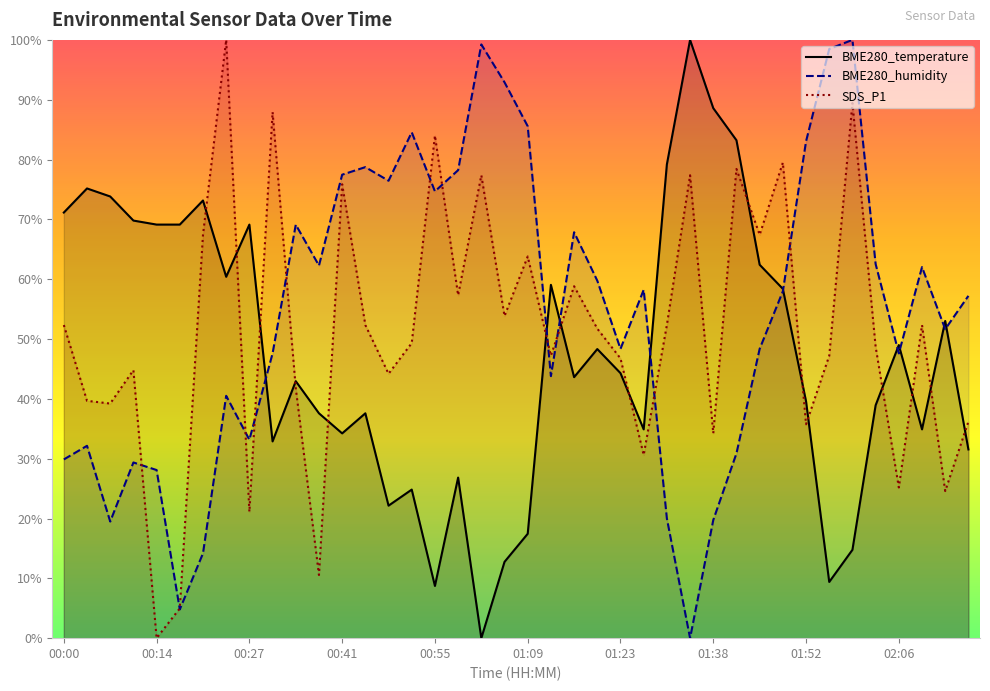

How many series are shown in this chart?

3